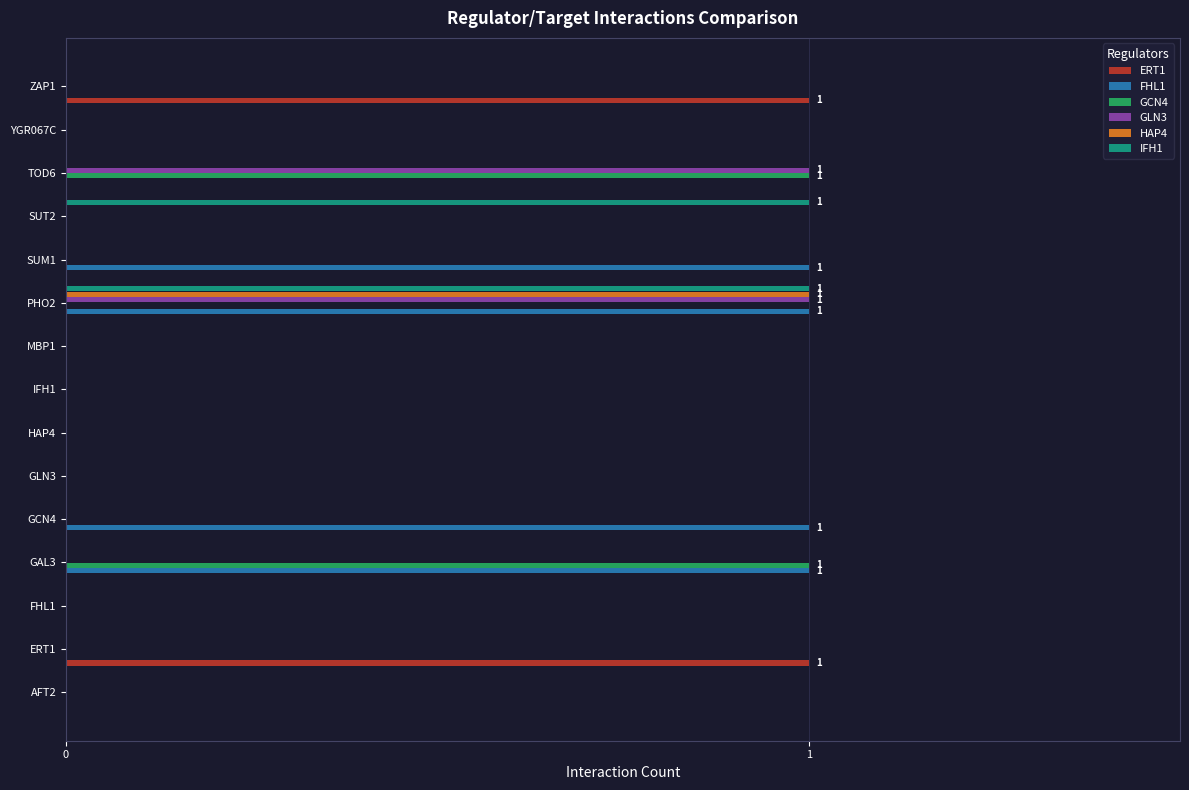

How many IFH1 values are between 0 and 1?

15